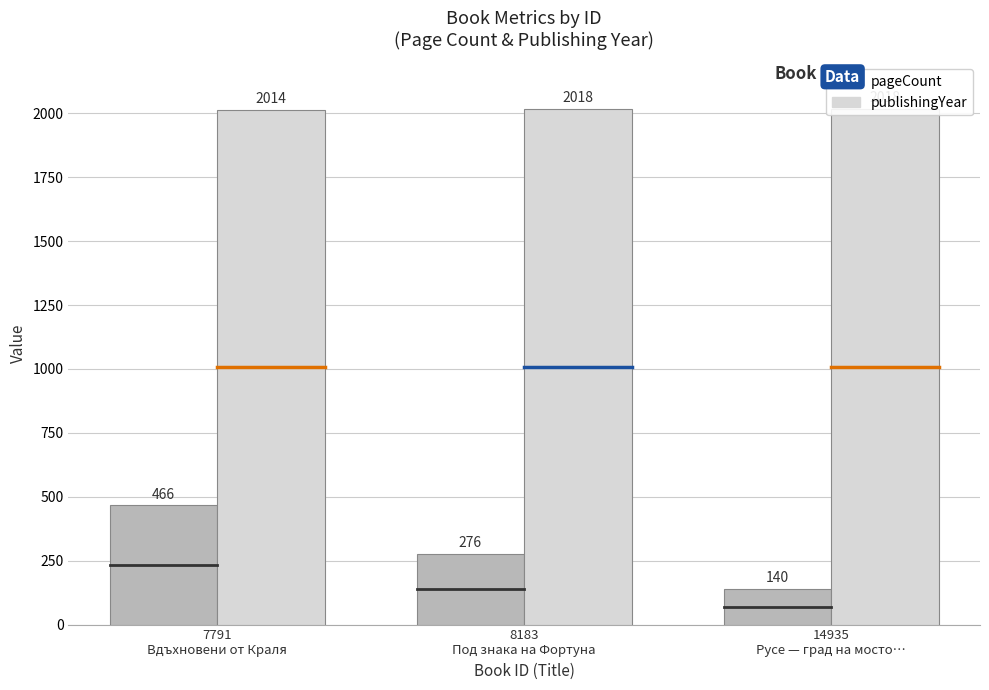

The value of pageCount at 7791
Вдъхновени от Краля is 250. True or false?

False